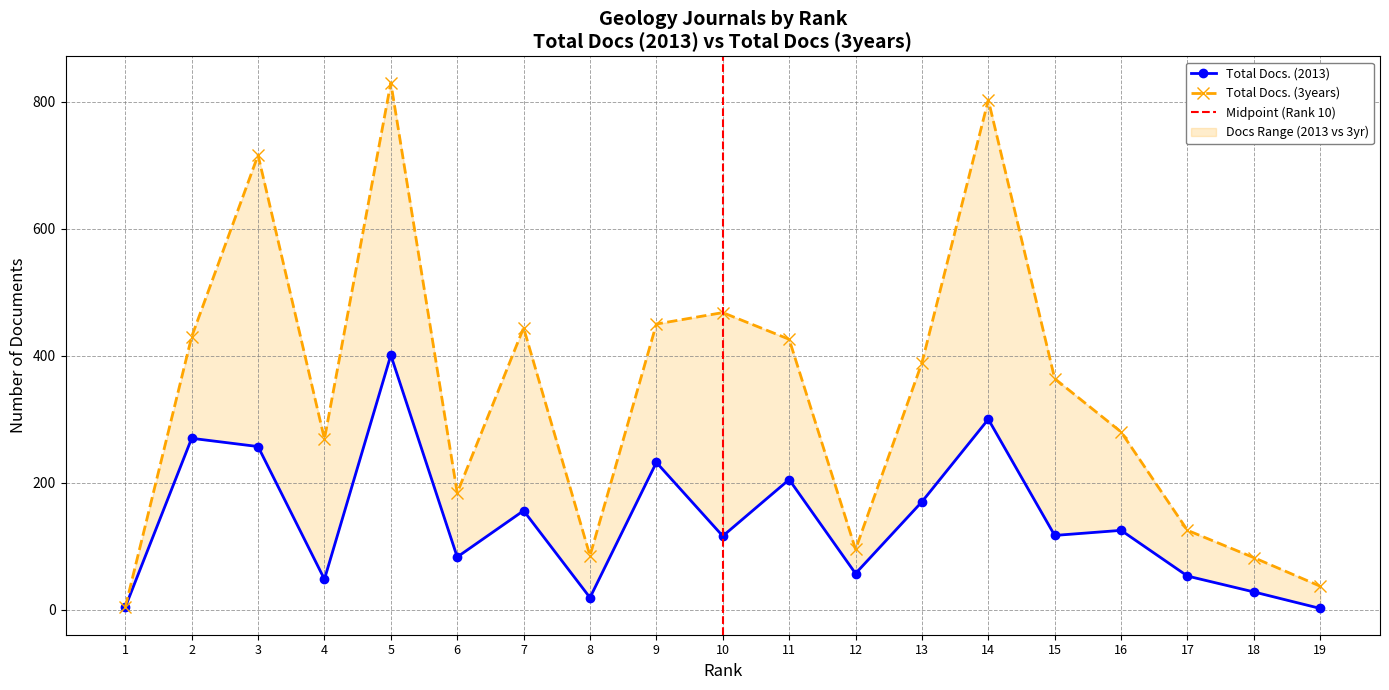

At which category does Total Docs. (3years) reach its first local valley?

4